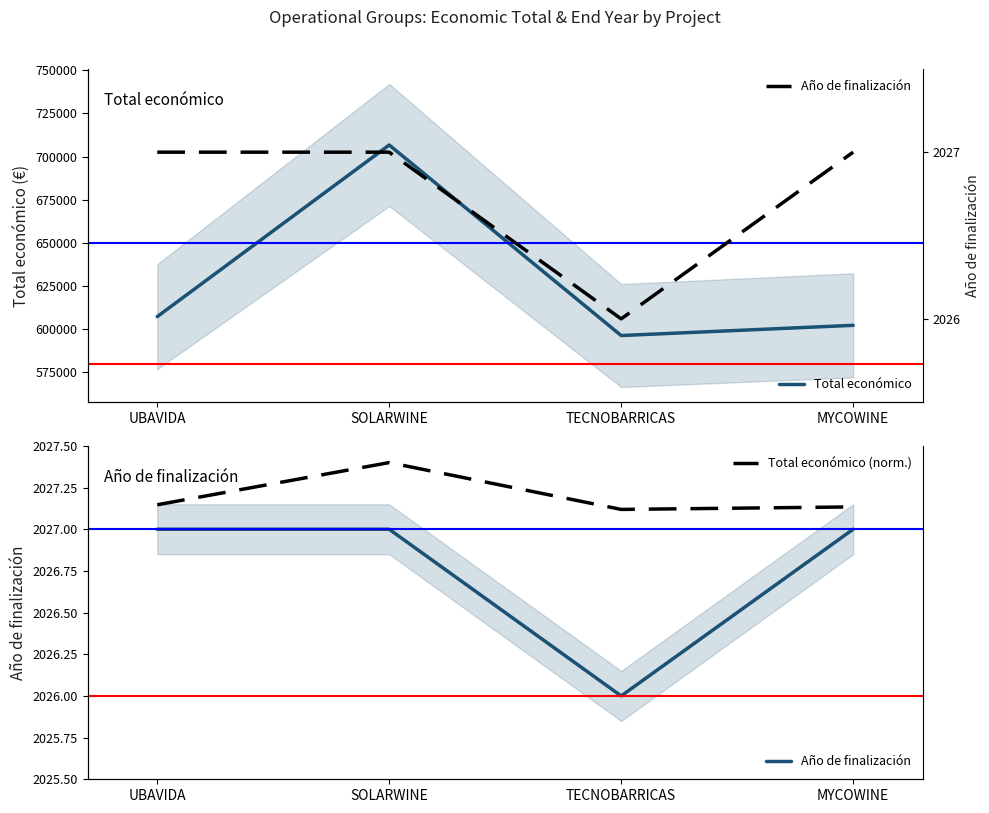

List the labels in order of Total económico value, largest first.

SOLARWINE, UBAVIDA, MYCOWINE, TECNOBARRICAS